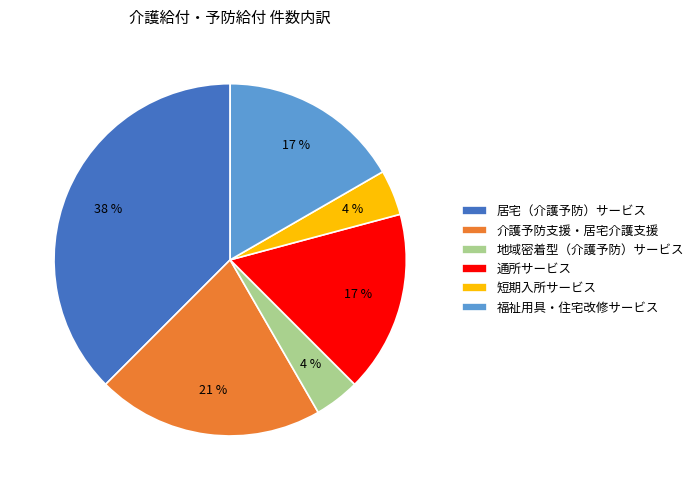

Between 地域密着型（介護予防）サービス and 通所サービス, which is larger?

通所サービス